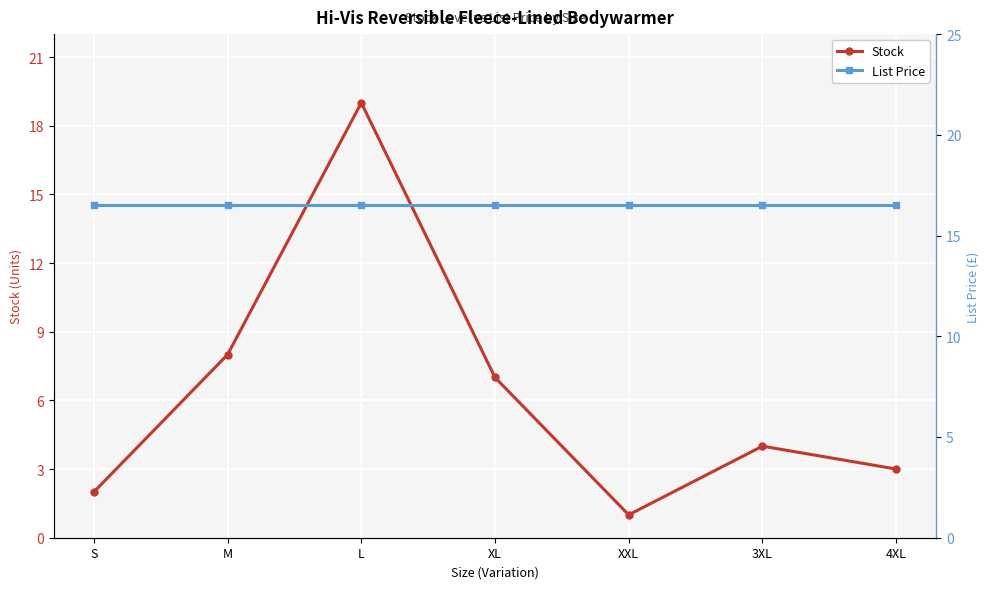

List the series in order of their overall mean, highest first.

List Price, Stock